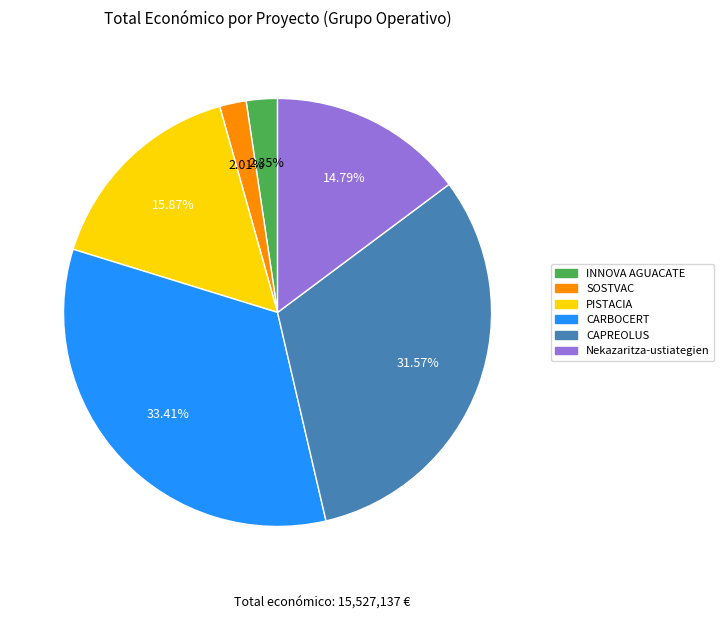

What percentage is the CAPREOLUS slice, to the nearest percent?

32%